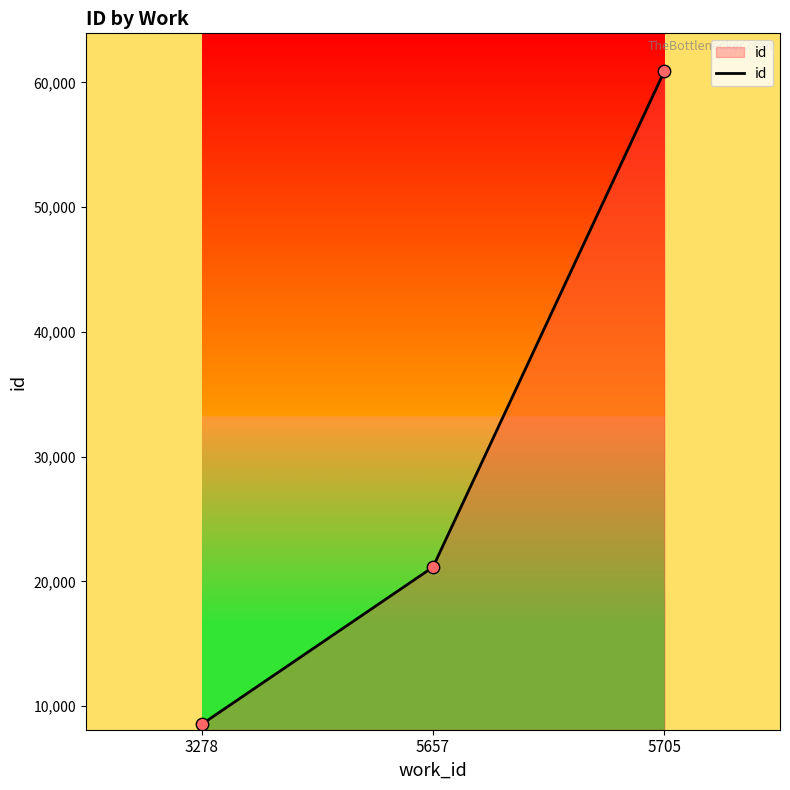

What is the change in value from 5657 to 5705?

+39747